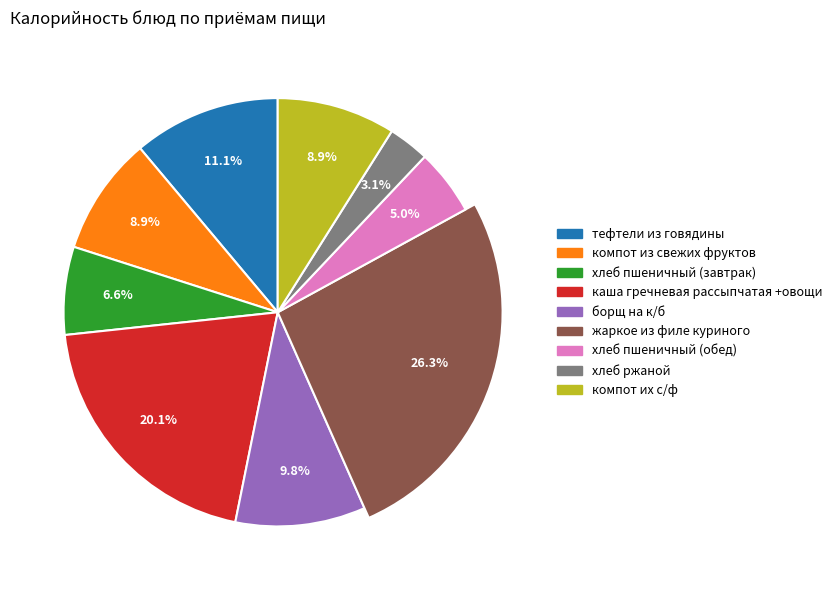

To the nearest percent, what is the average slice percentage?

11%